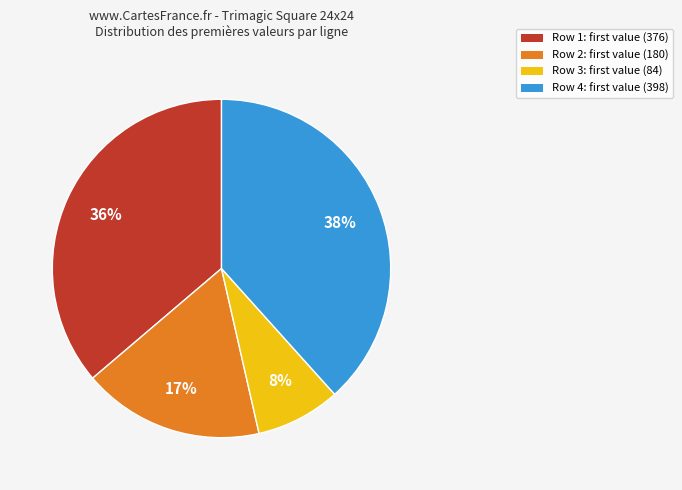

To the nearest percent, what is the average slice percentage?

25%